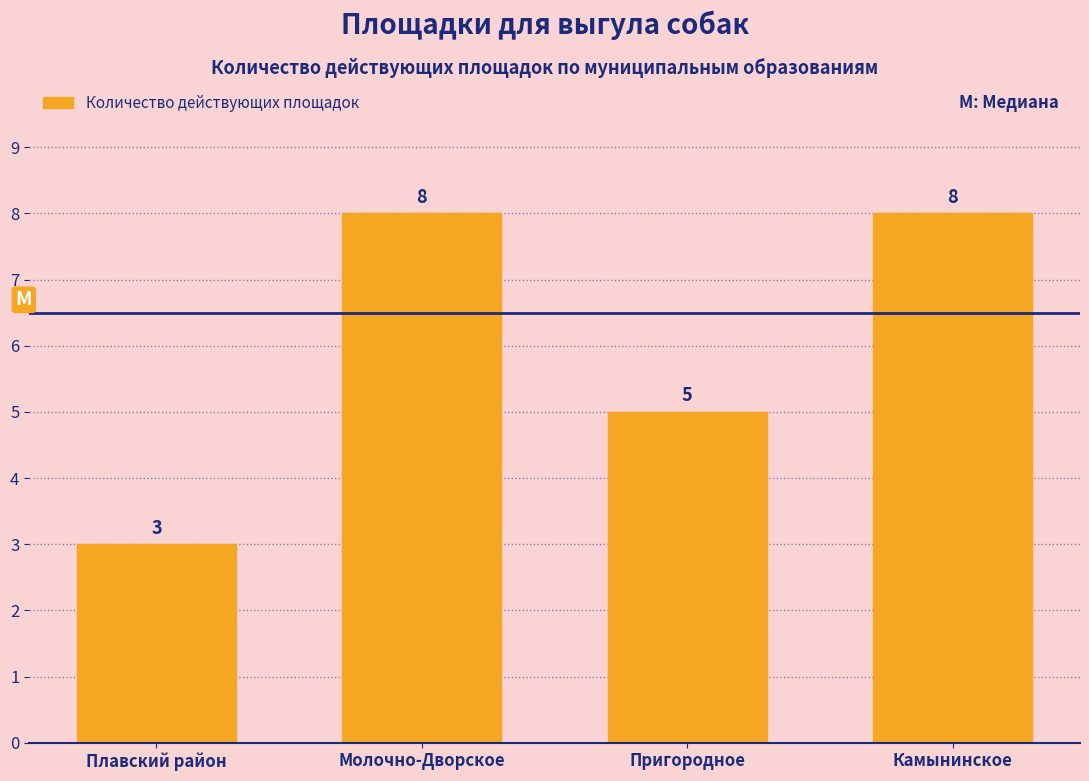

Reading right to left, what are all the values shown in this chart?

Камынинское=8	Пригородное=5	Молочно-Дворское=8	Плавский район=3